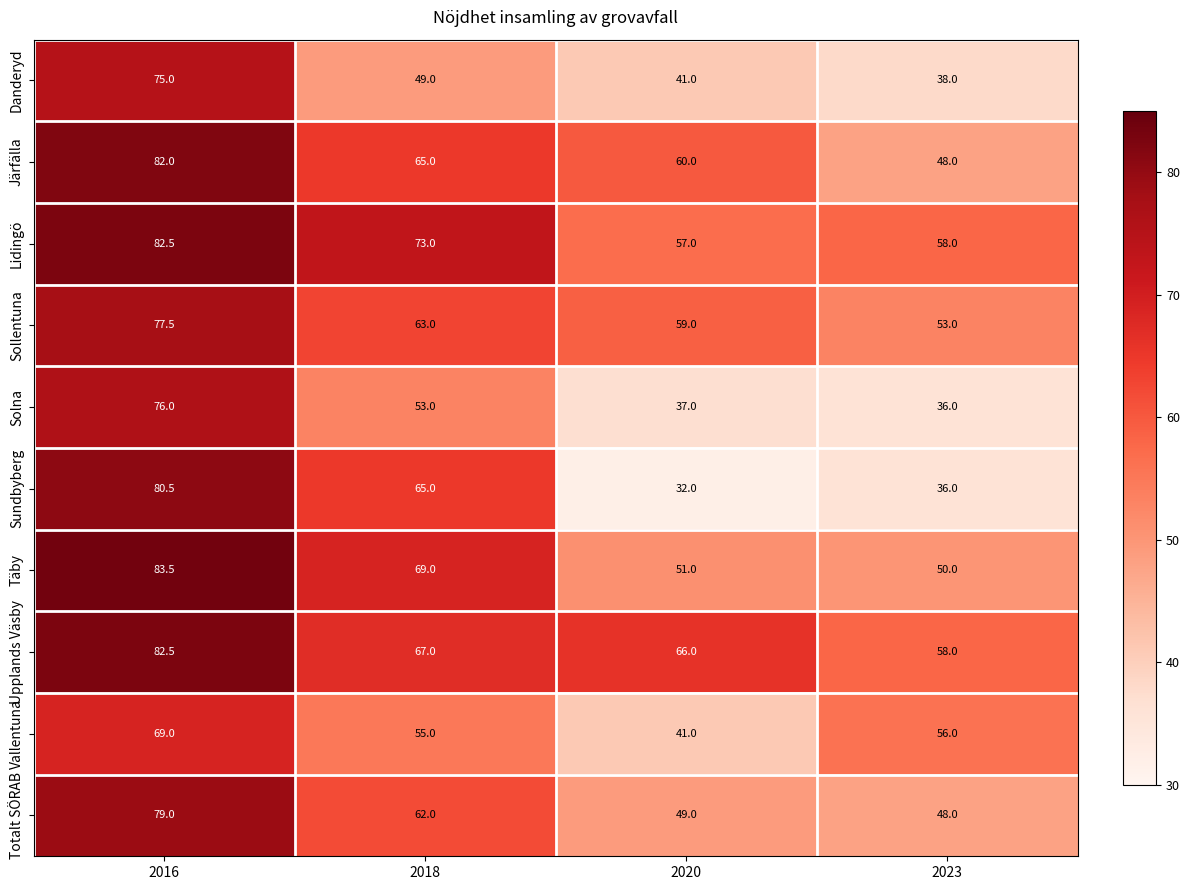

Which series has the widest spread of values?

Sundbyberg